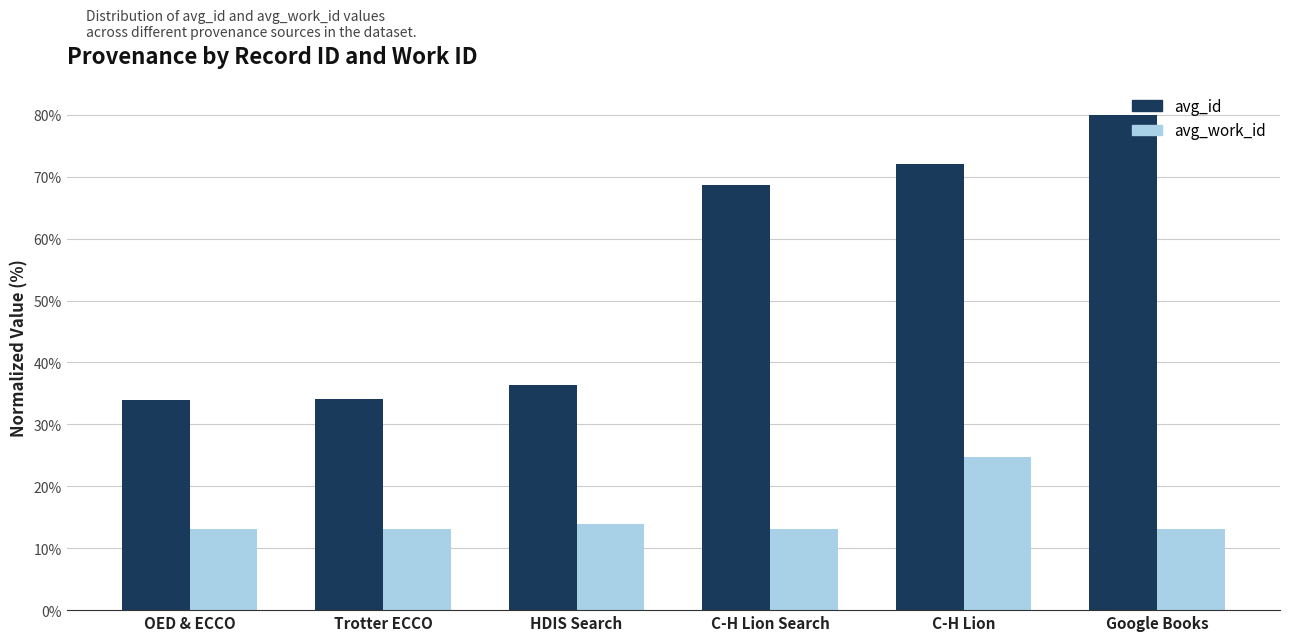

Rank the series by their maximum value, from highest to lowest.

avg_id, avg_work_id